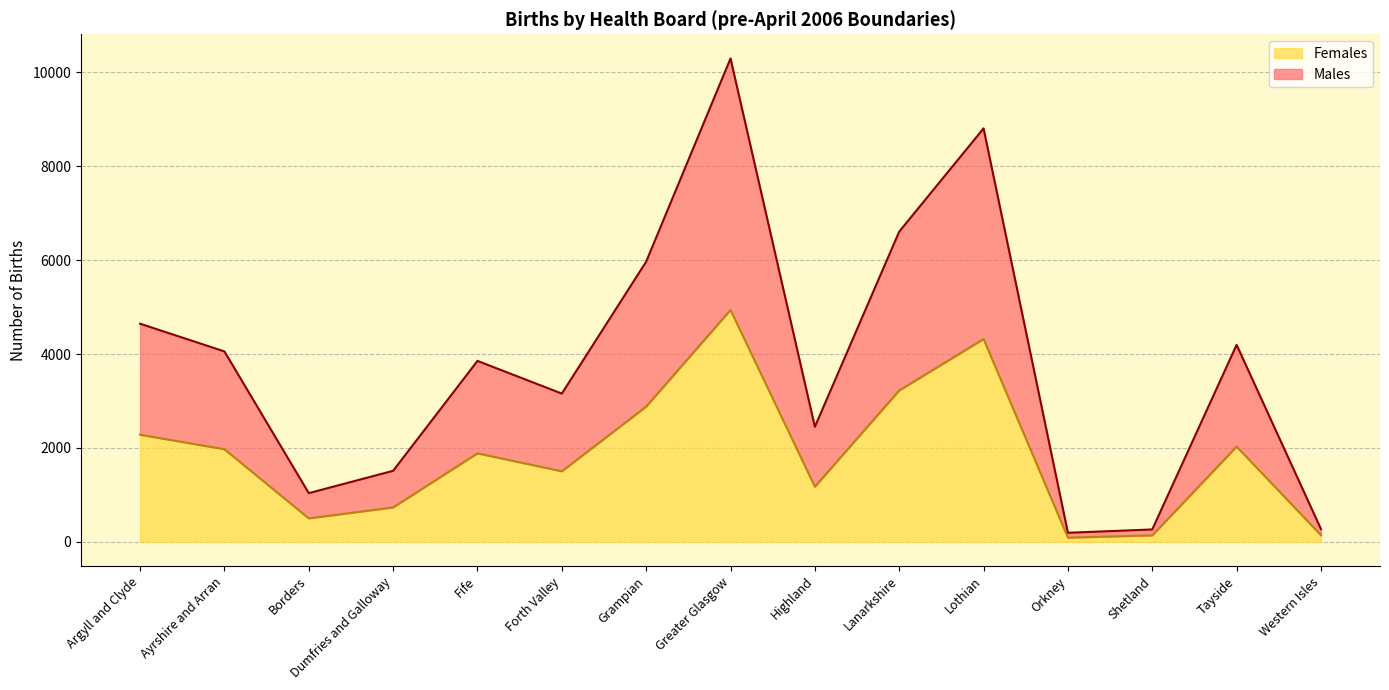

True or false: Females has a value of 501 at Borders.

True